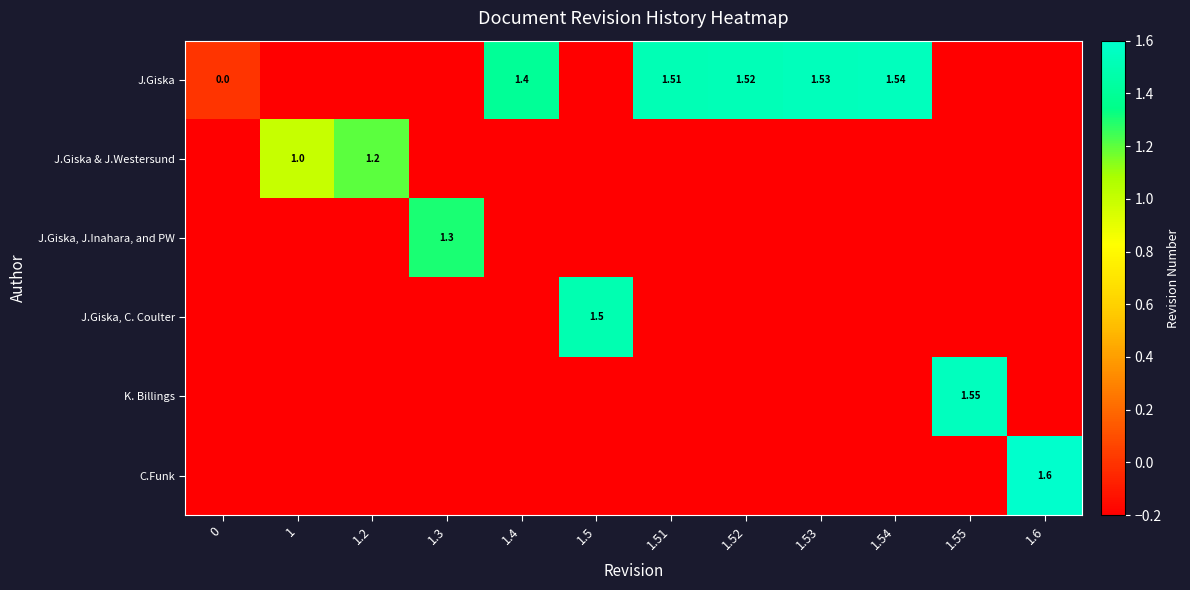

The value of J.Giska, C. Coulter at 1.52 is -0.2. True or false?

True